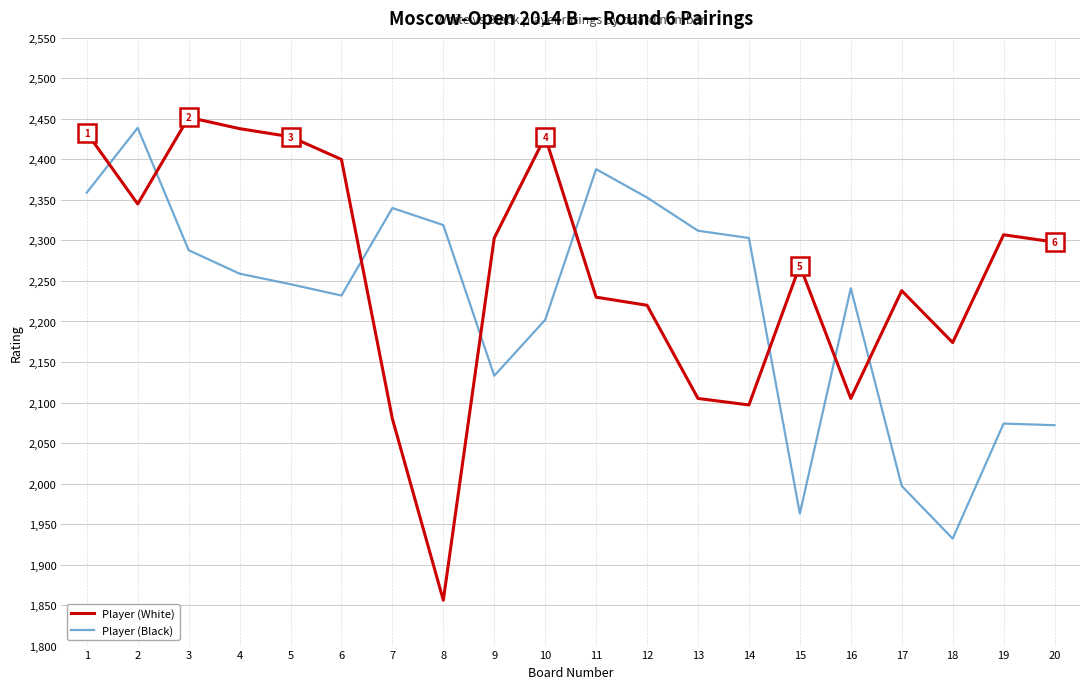

The value of Player (White) at 6 is 2400. True or false?

True